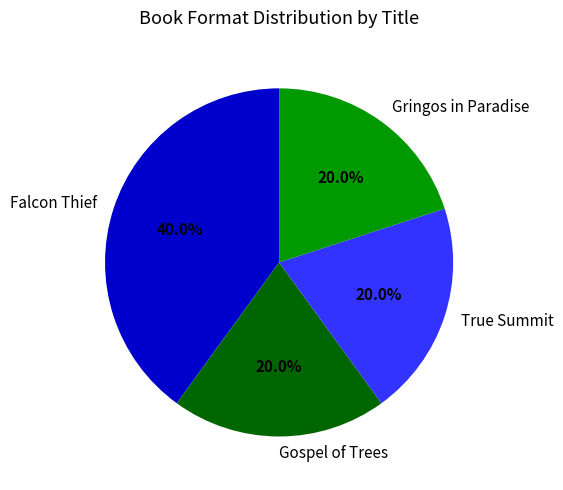

Which has a higher value, Falcon Thief or True Summit?

Falcon Thief